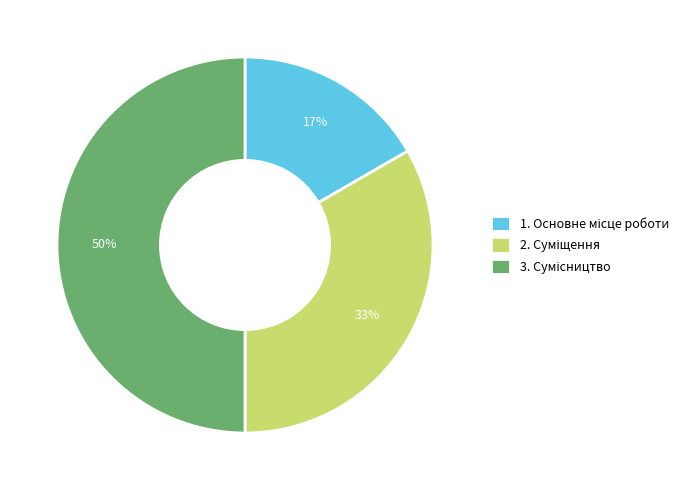

To the nearest percent, what is the difference between the largest and smallest slice percentages?

33%